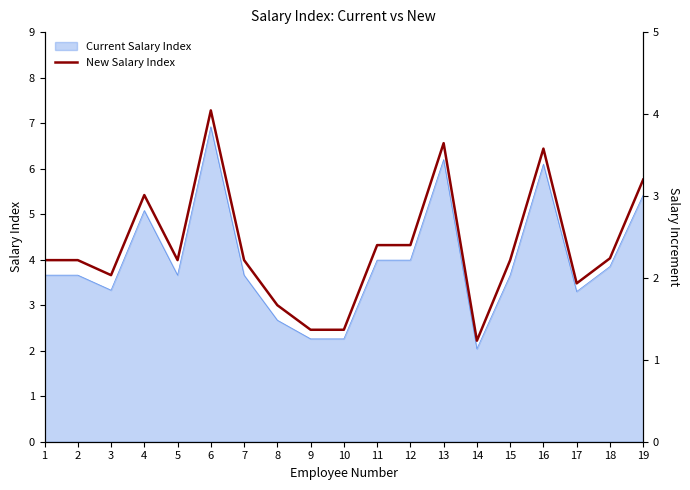

What is the maximum value shown in the chart?

7.3